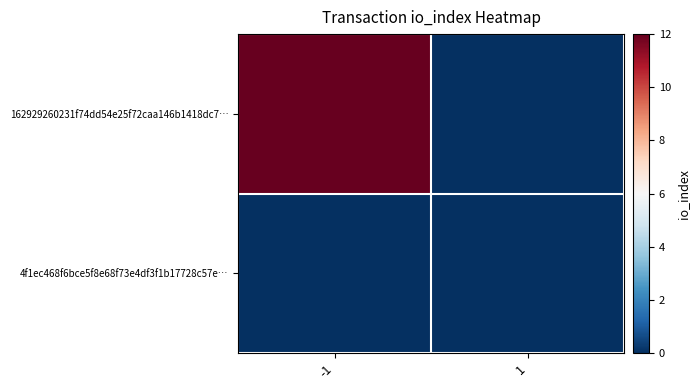

At how many categories does at least one series exceed 10?

1